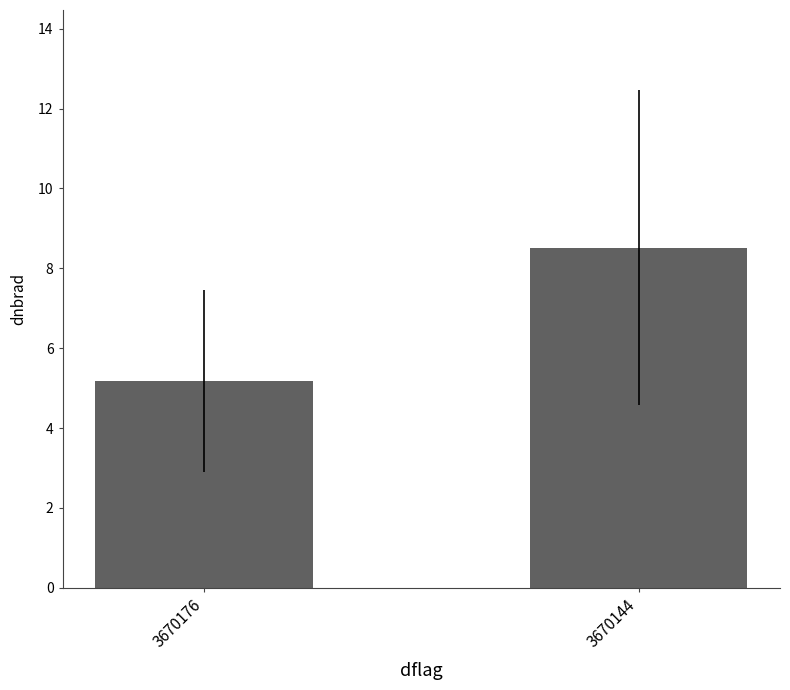

Reading left to right, what are all the values shown in this chart?

5.2	8.5